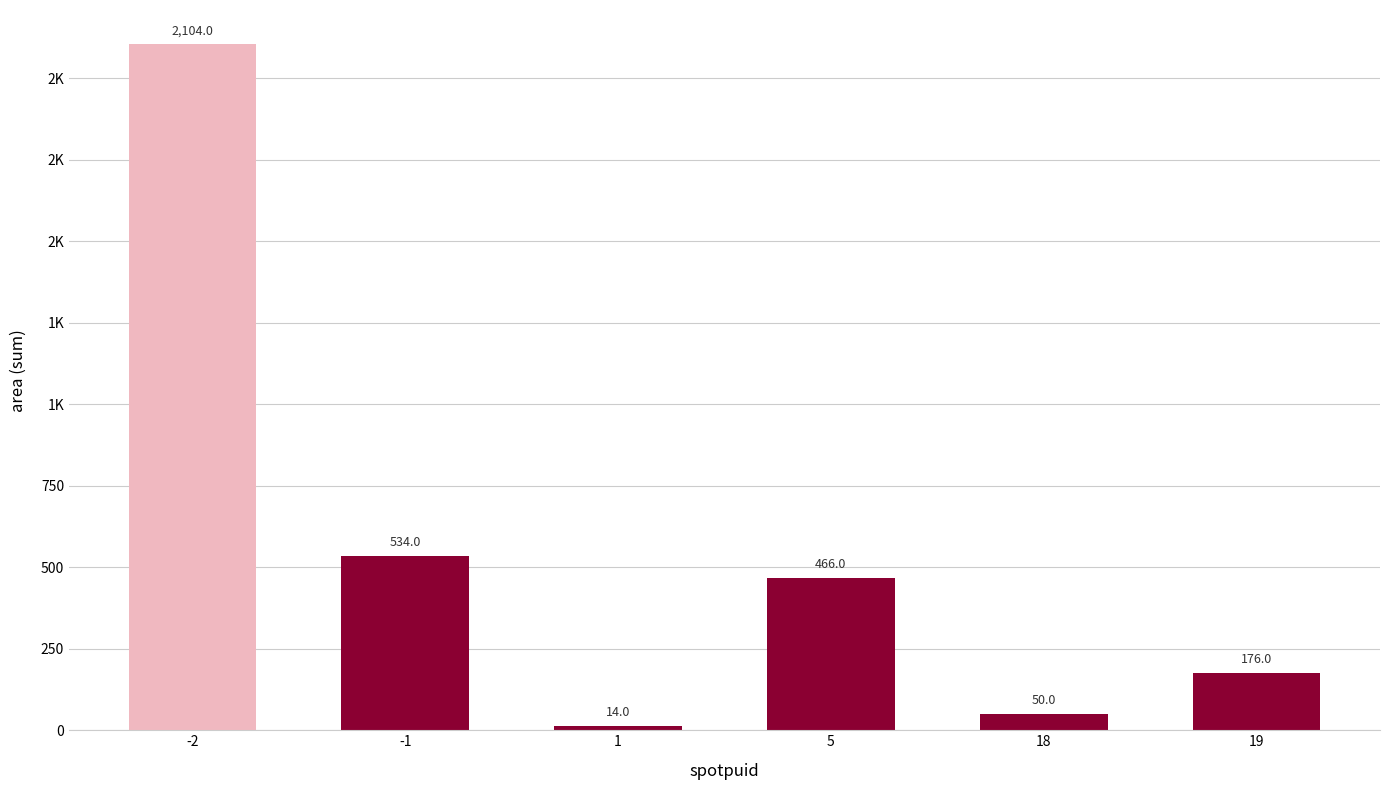

What is the difference between the values at 19 and -1?

358